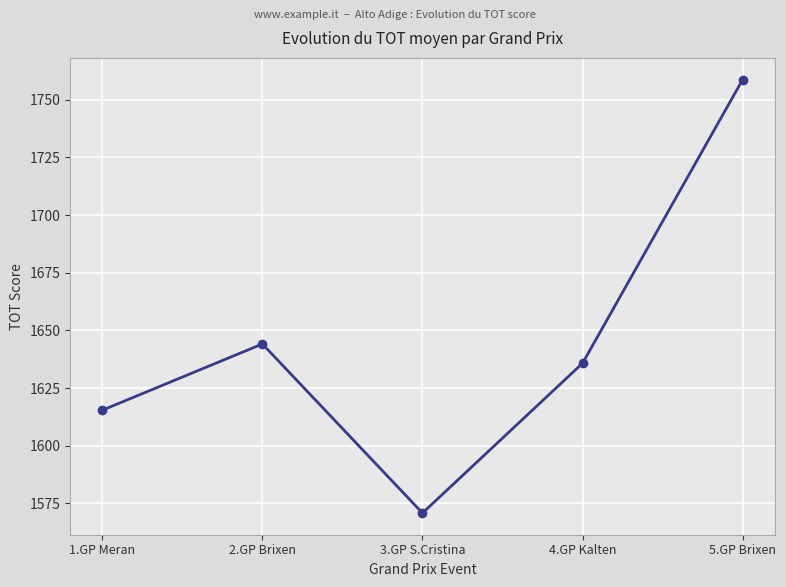

What is the label of the 1st point from the left?

1.GP Meran